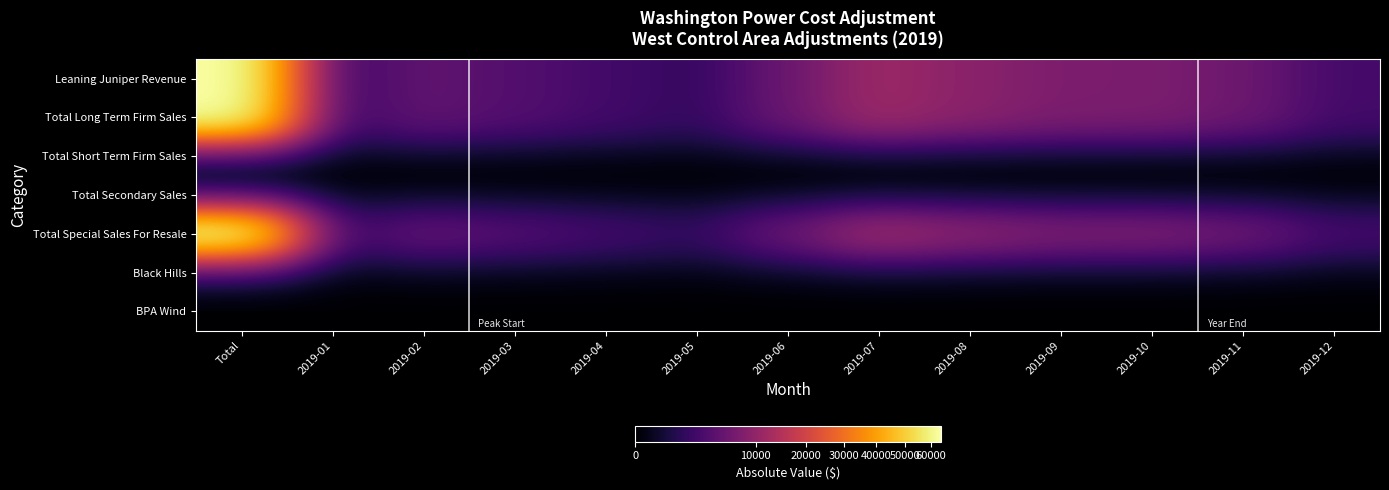

What is the maximum value shown in the chart?

64336.2